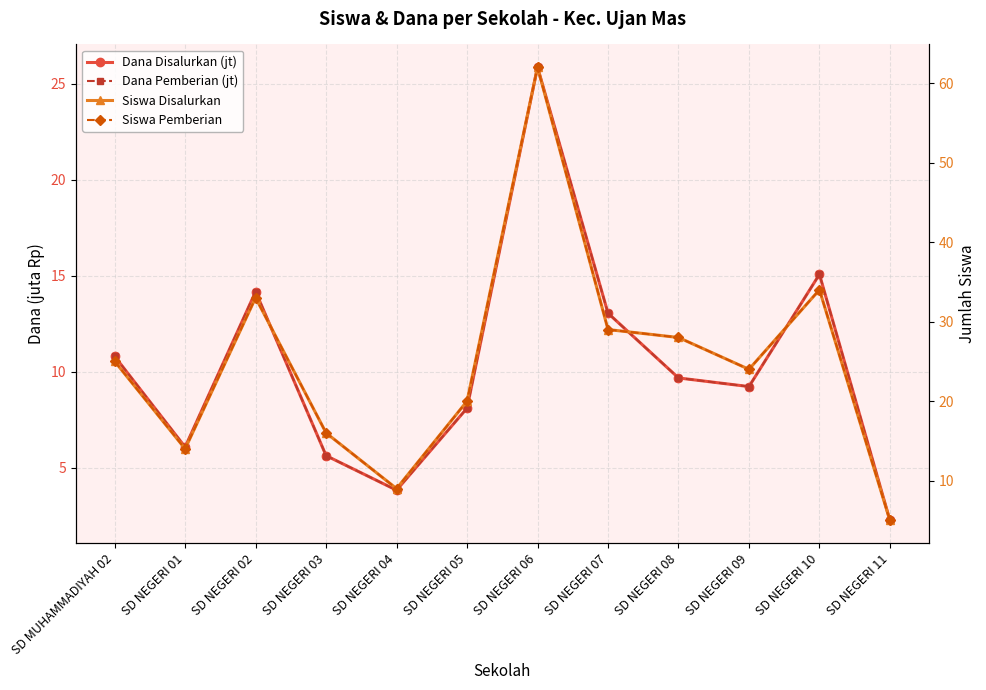

What is the value of the Dana Pemberian (jt) point at the 5th from the left?

3.8